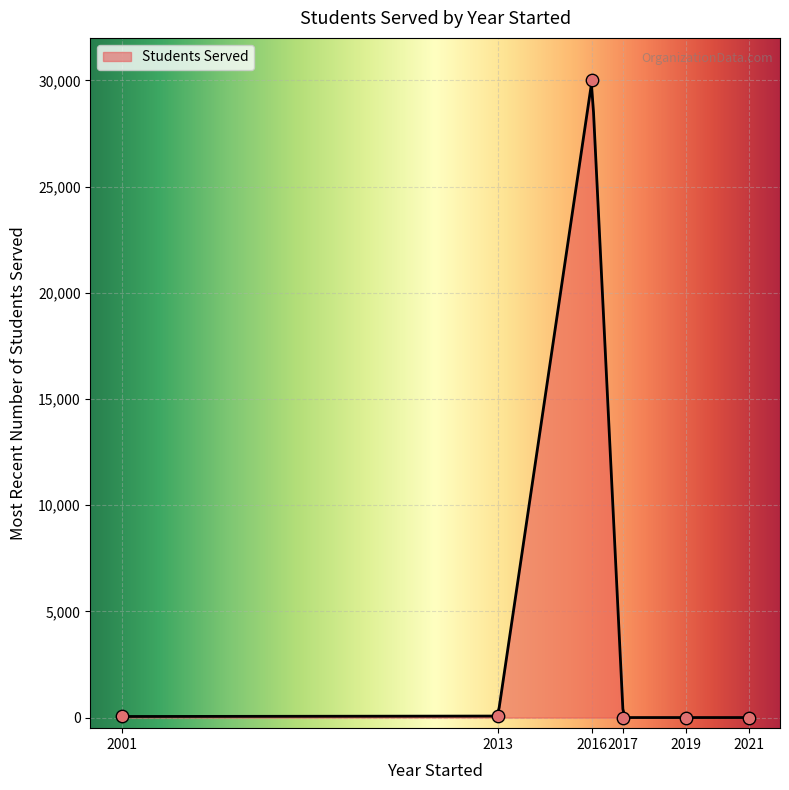

What is the change in value from 2016 to 2017?

-30000